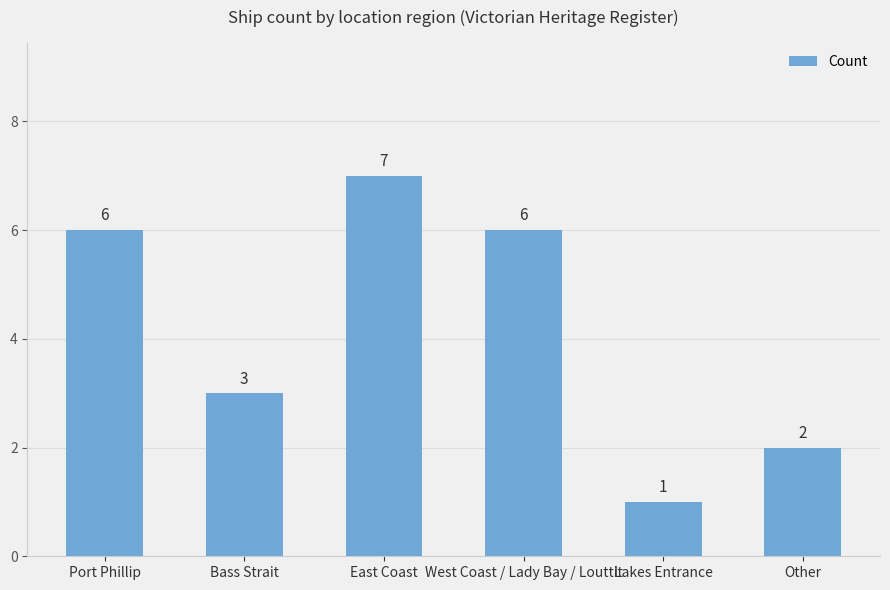

How many categories are shown in the chart?

6